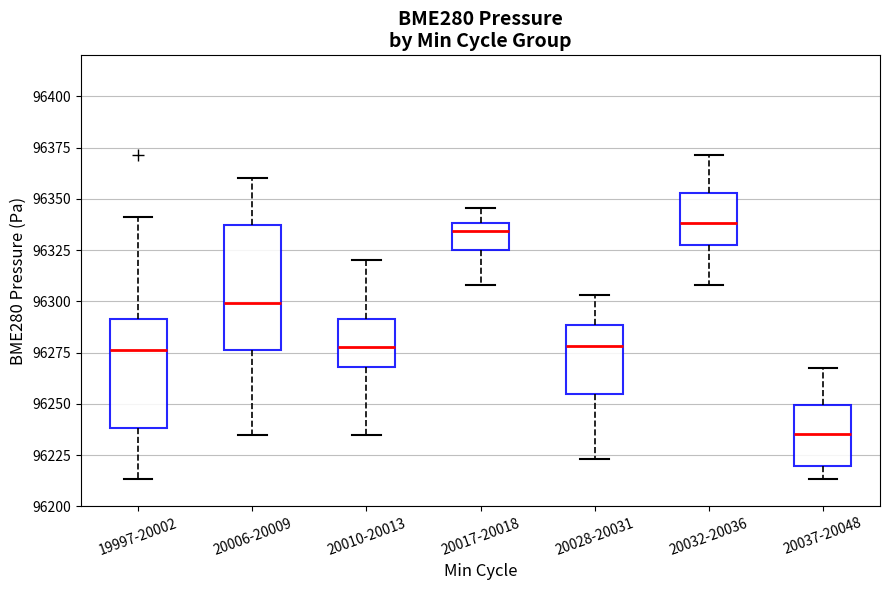

Which box is the tallest, from its lower edge to its upper edge?

20006-20009